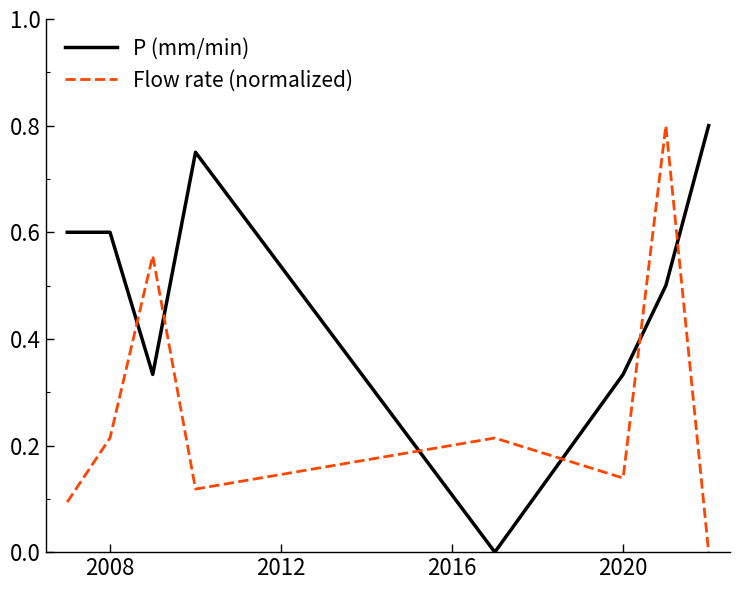

How many intersections are there between Flow rate (normalized) and P (mm/min)?

6